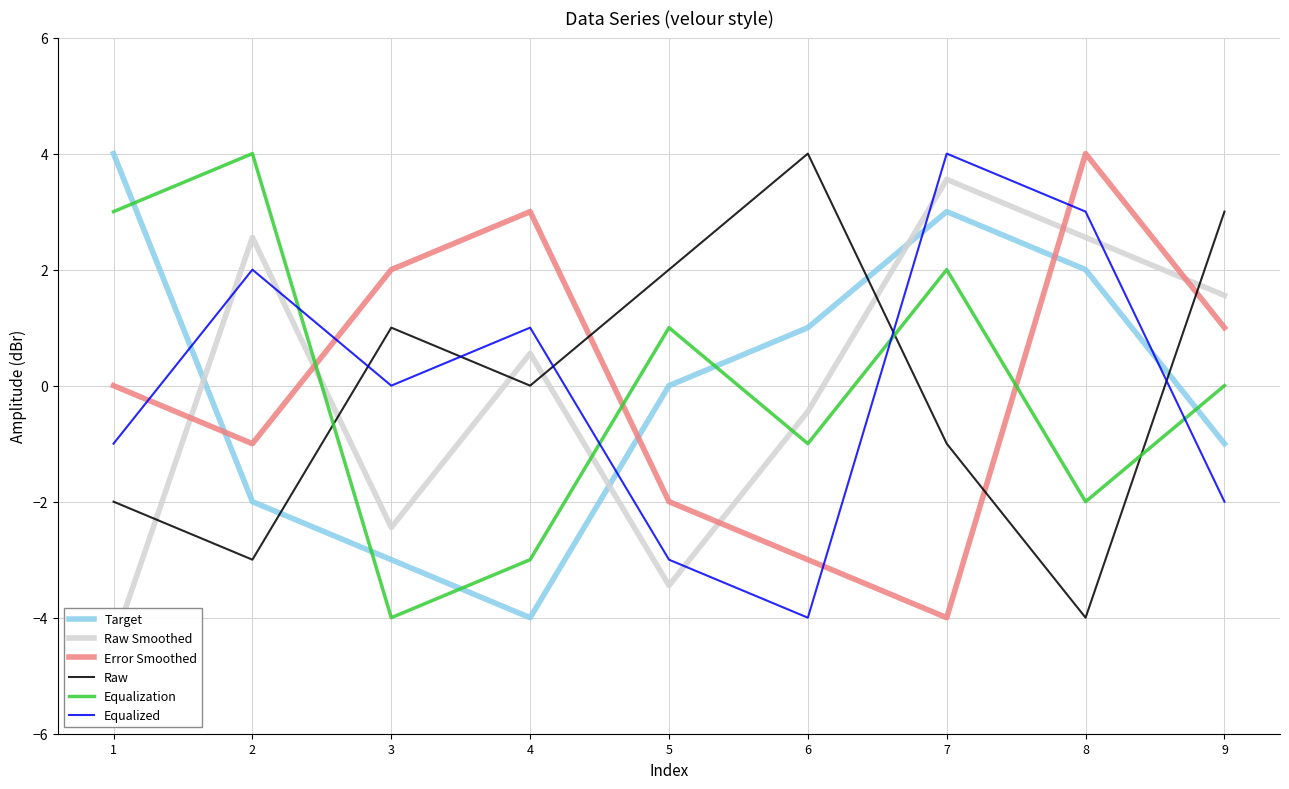

At which label is Equalization closest to 0?

9